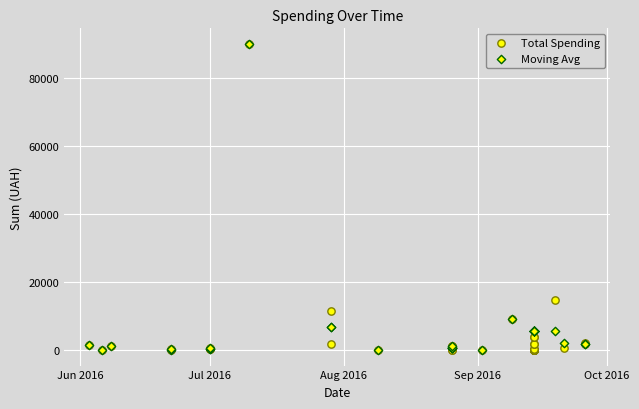

Which series reaches the maximum Y coordinate?

Total Spending